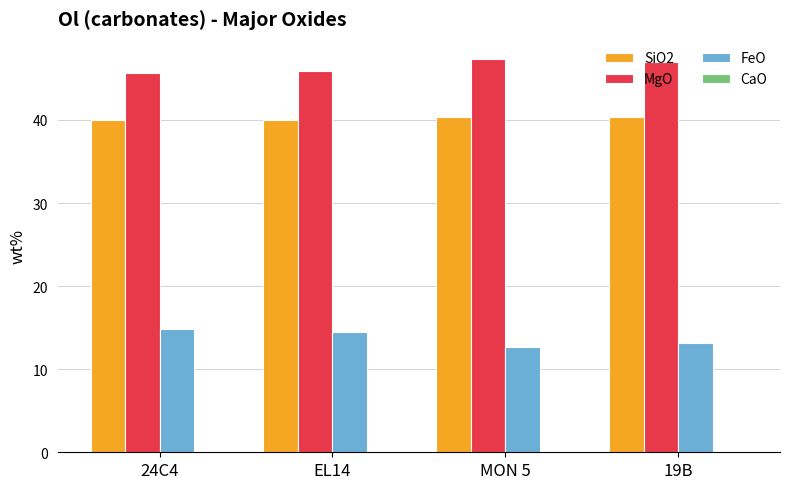

Which series has the largest total across all categories?

MgO